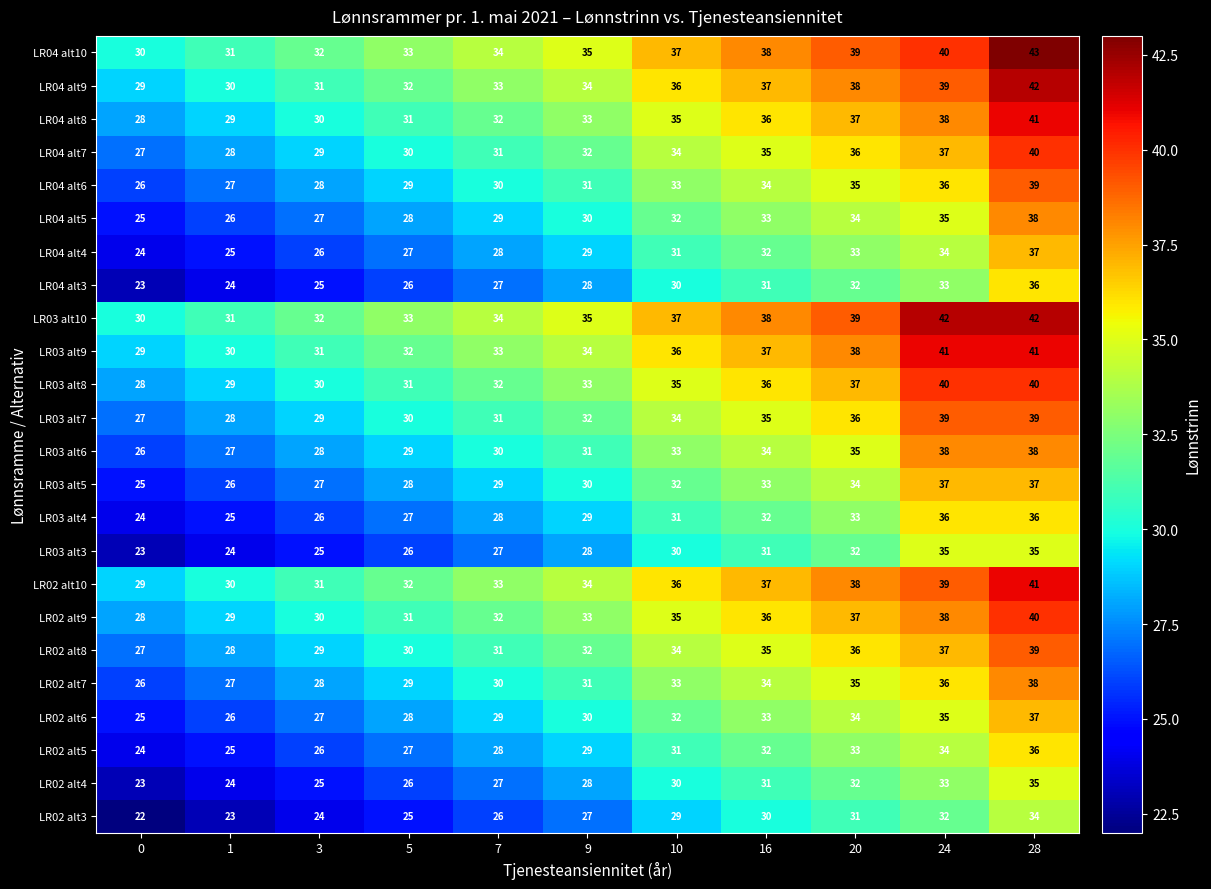

What is the sum of the LR04 alt8 values at 7 and 20?

69